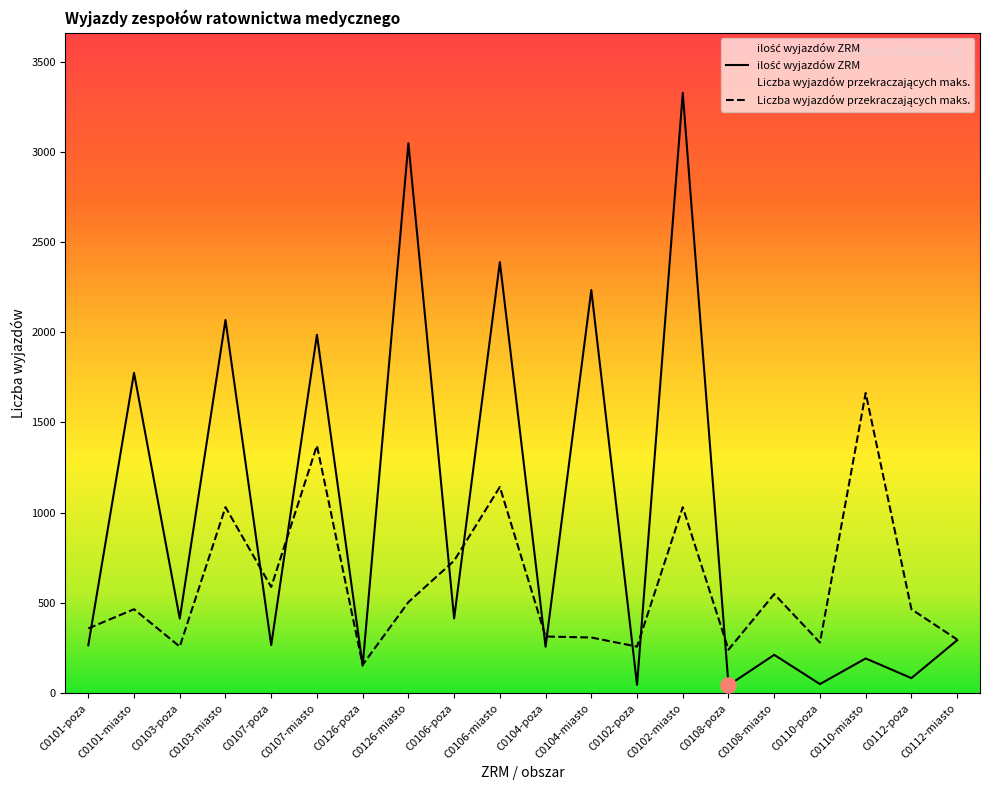

What is the total value across all series at C0104-miasto?

2542.1